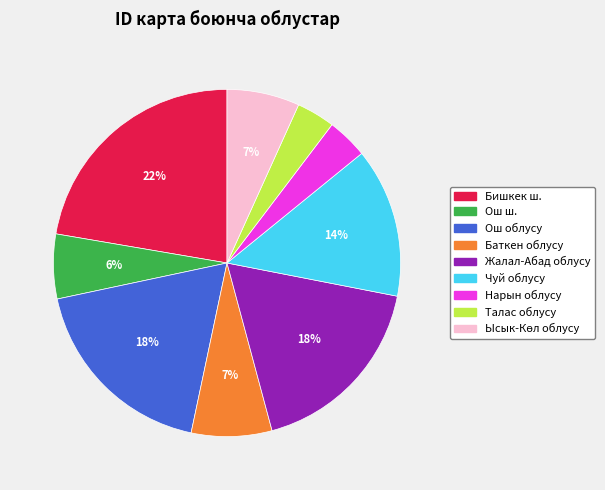

Is there a majority slice in this chart?

No